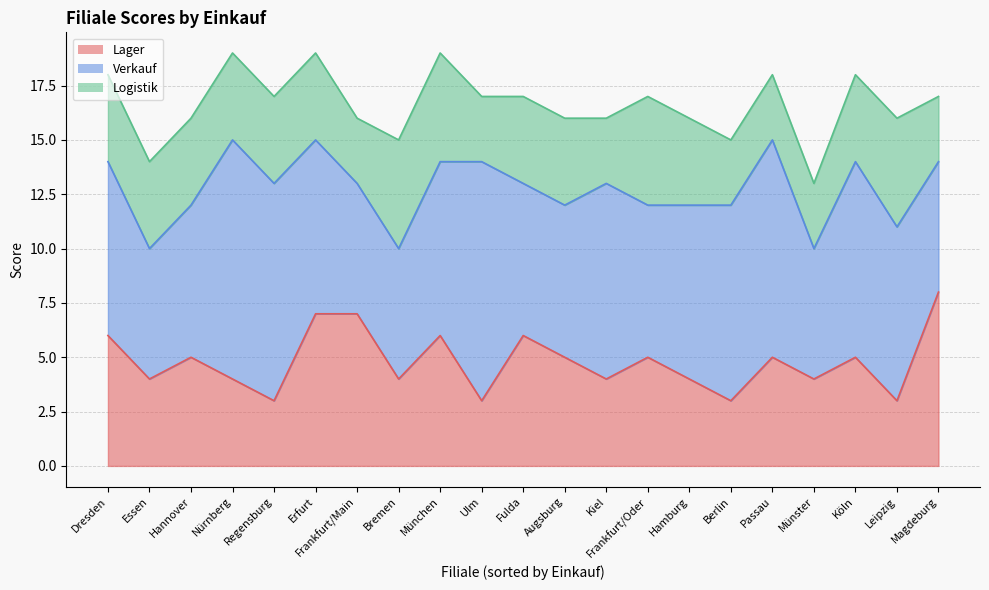

Which series has the largest range (max minus min)?

Lager